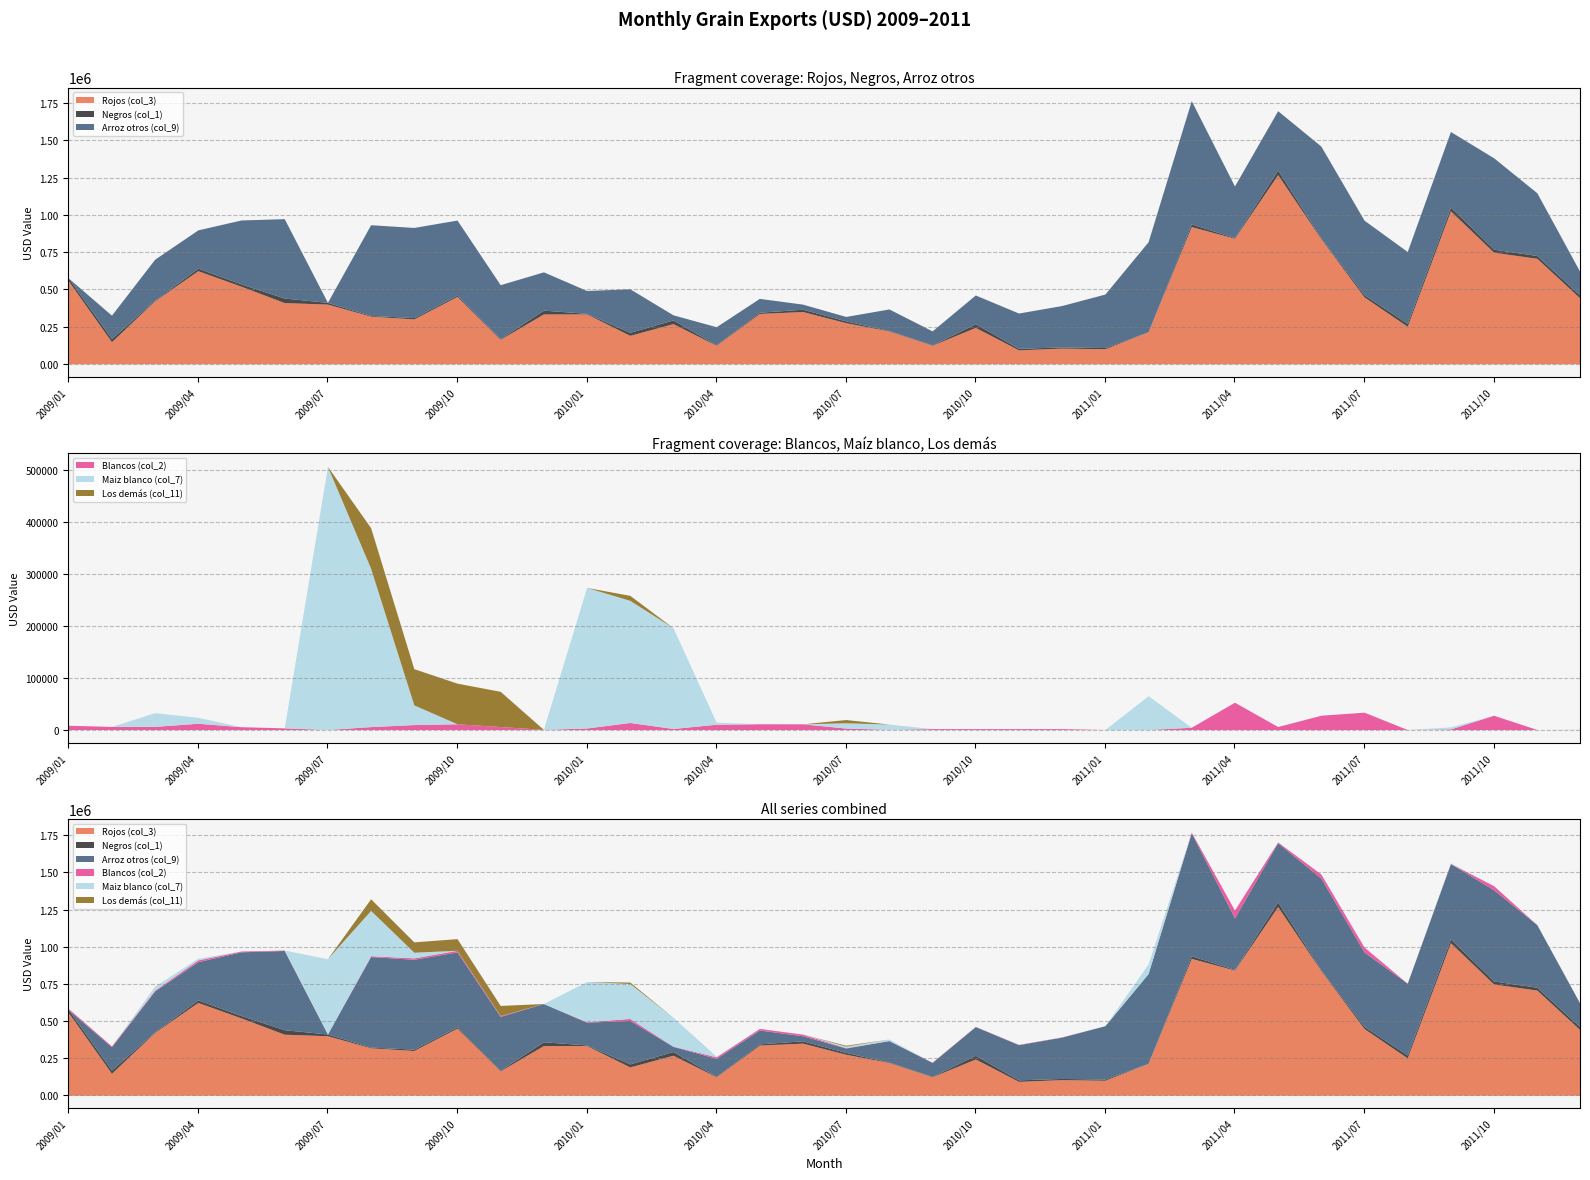

What is the label of the 7th point from the left?

2009/07